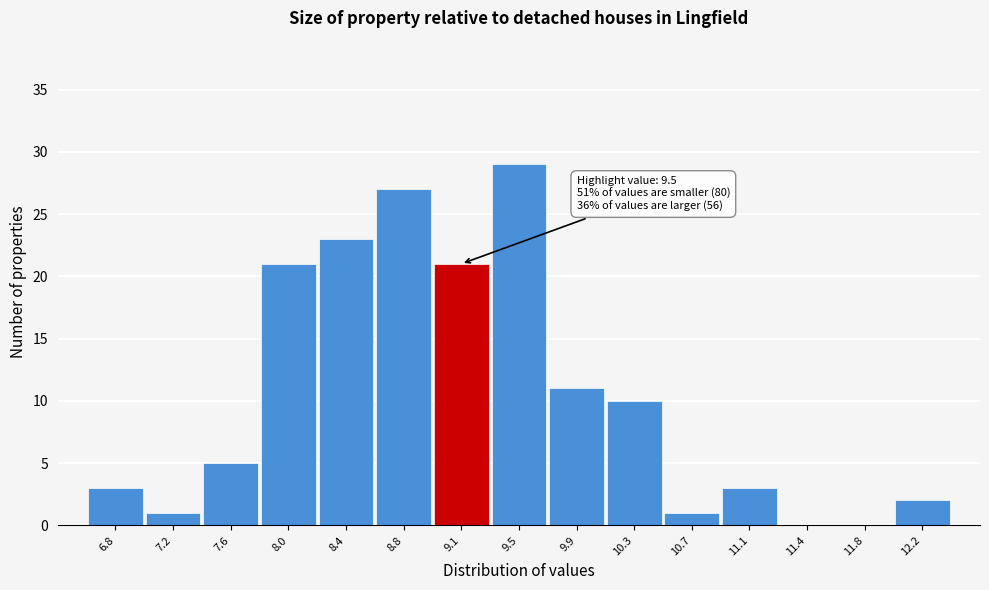

Reading left to right, extract all data points from this chart.

6.8=3	7.2=1	7.6=5	8.0=21	8.4=23	8.8=27	9.1=21	9.5=29	9.9=11	10.3=10	10.7=1	11.1=3	11.4=0	11.8=0	12.2=2